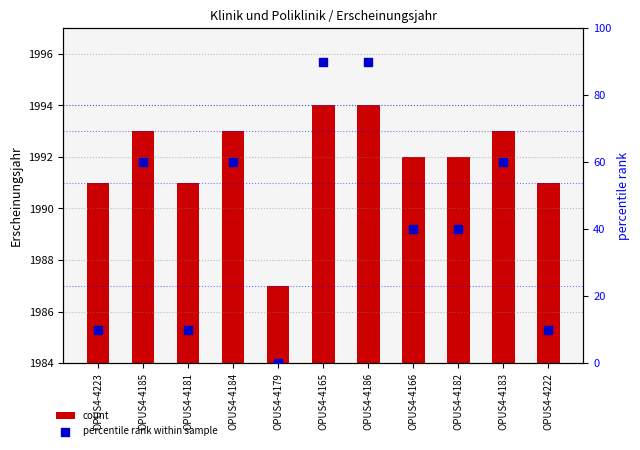

Which series contains the lowest Y value?

percentile rank within sample